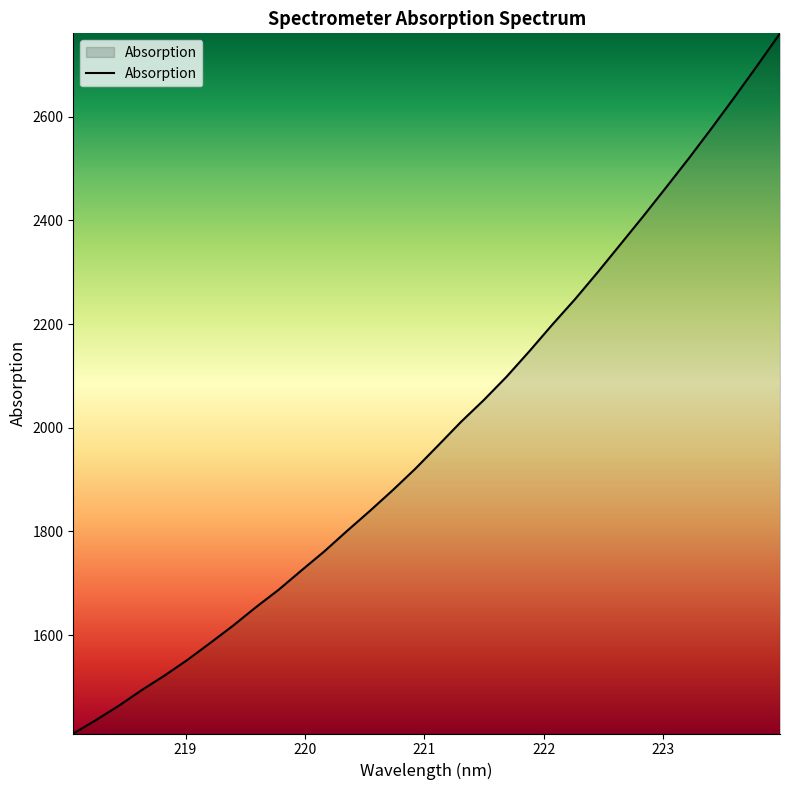

What is the greatest value displayed?

2760.9